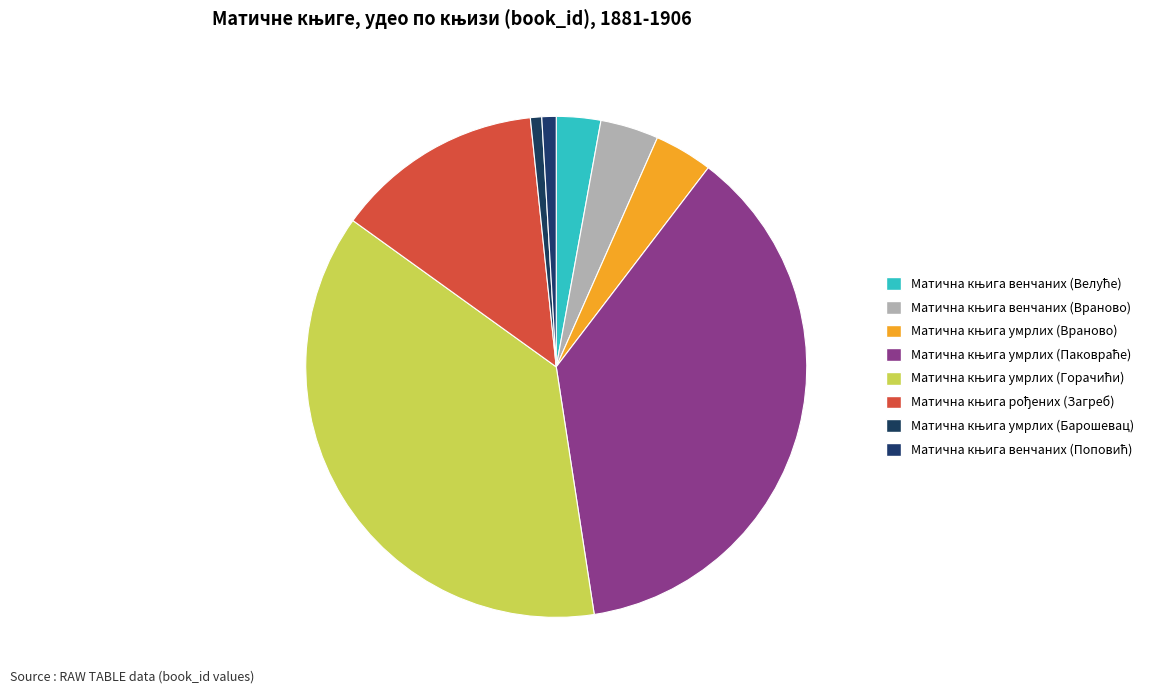

To the nearest percent, what percentage of the pie is Матична књига умрлих (Паковраће)?

37%